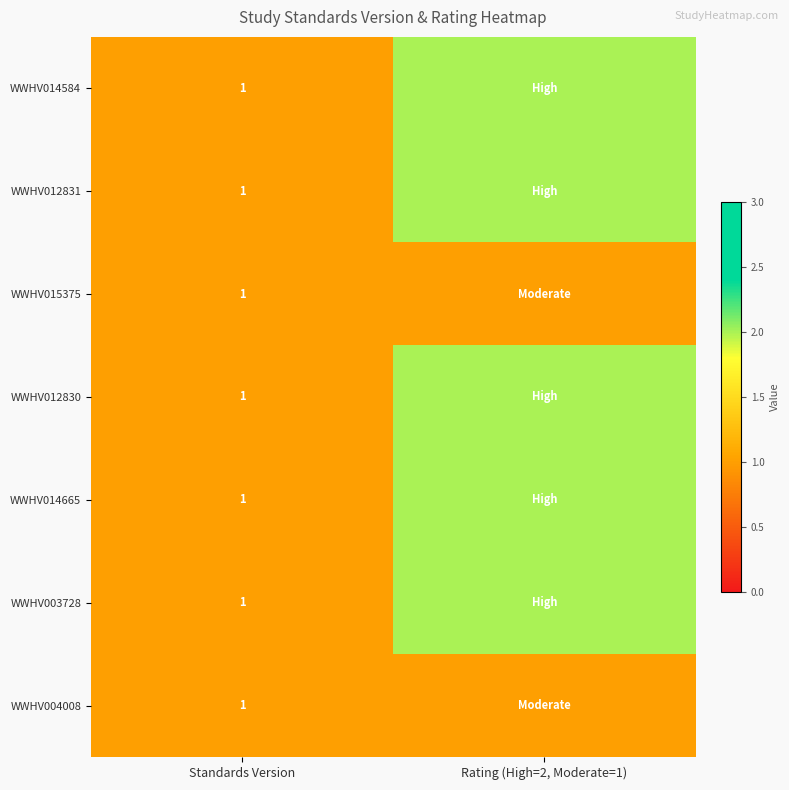

True or false: WWHV014584 has a value of 2 at Standards Version.

False